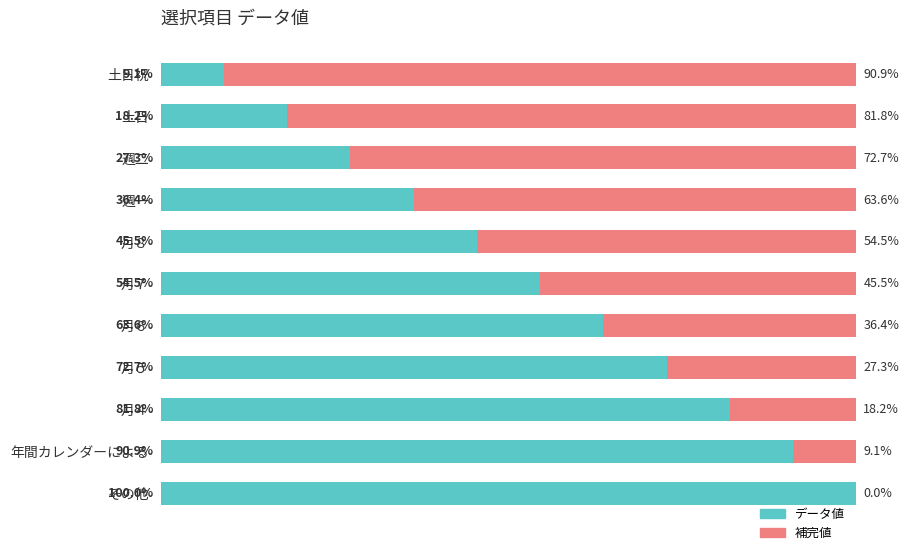

At which label is データ値 closest to 54?

月７